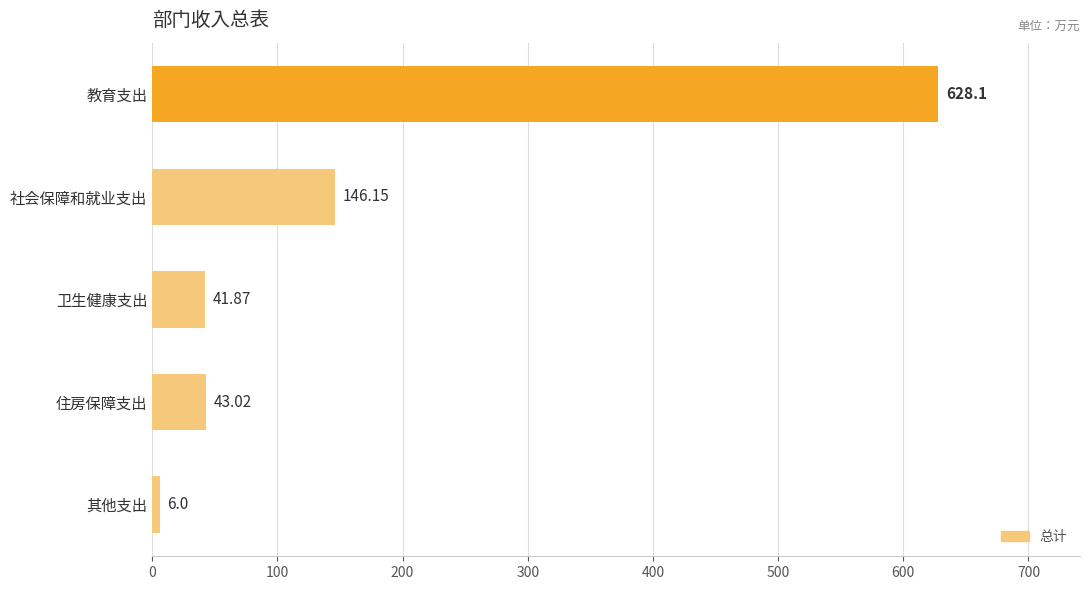

Where is the data nearest to the value 317?

社会保障和就业支出